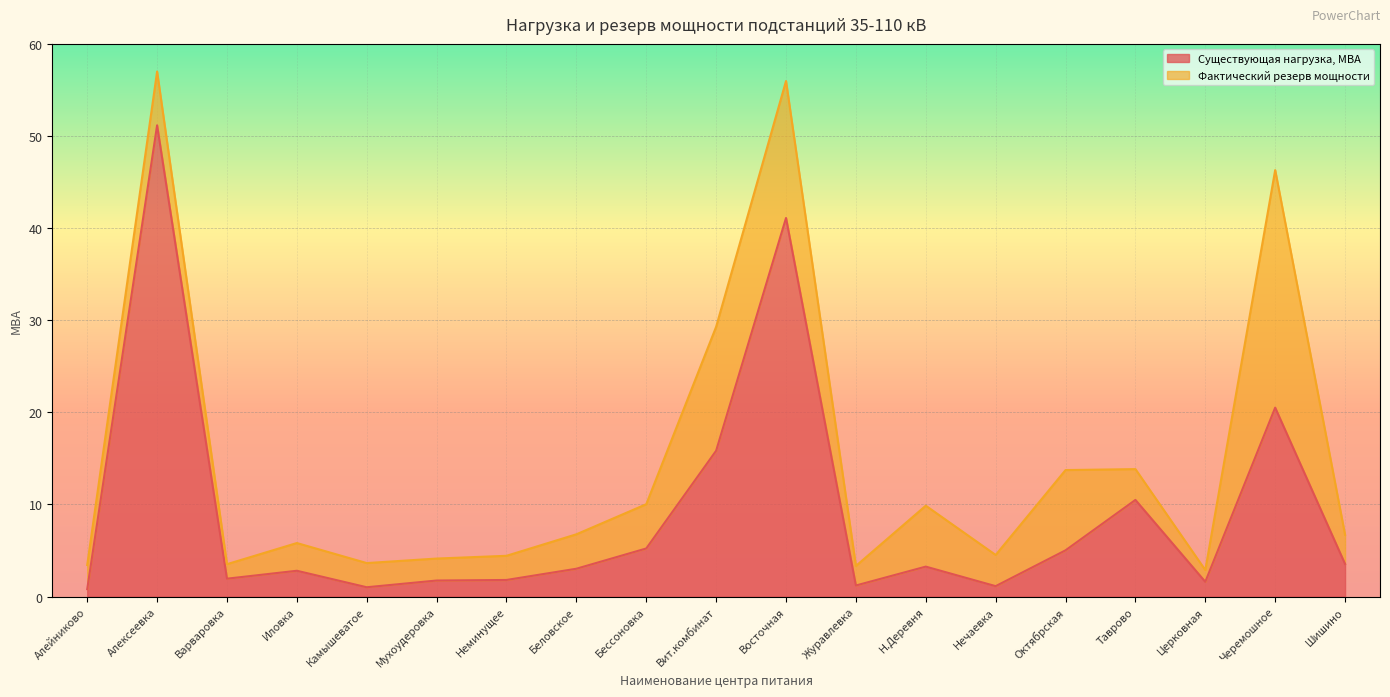

How many points are lower than both their immediate neighbors (excluding endpoints)?

5